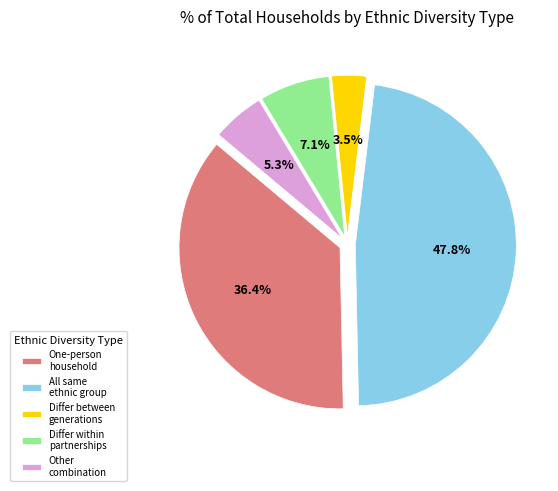

Rank the categories by value from highest to lowest.

All same ethnic group, One-person household, Differ within partnerships, Other combination, Differ between generations